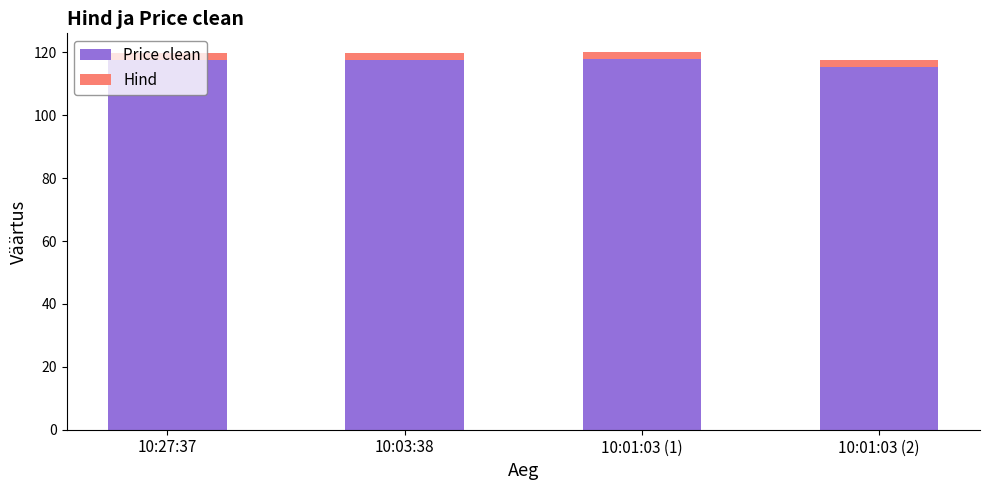

What is the value of the Price clean bar at the 2nd from the left?

117.5